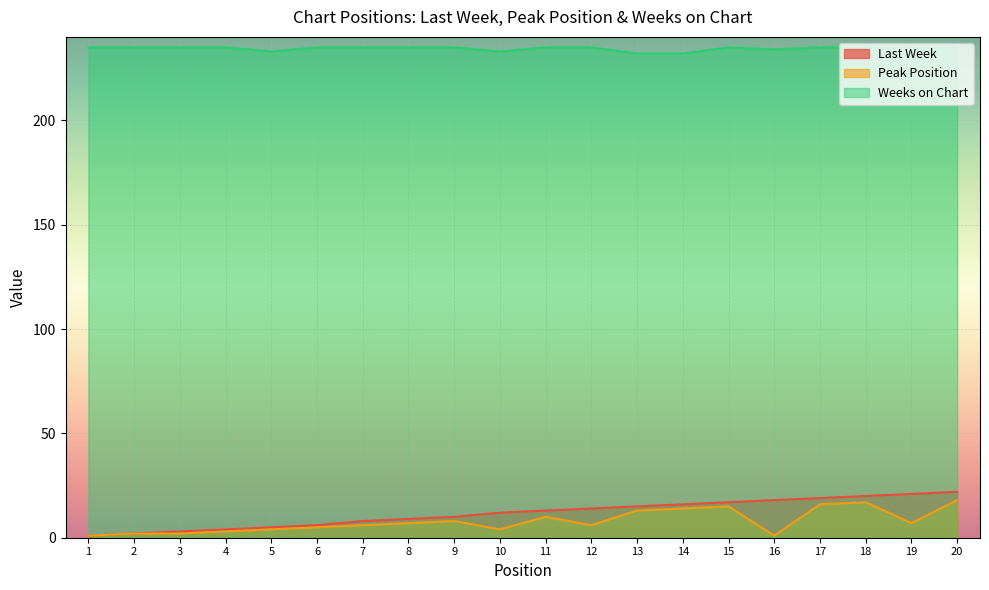

Is it true that Weeks on Chart equals 235 at 8?

True